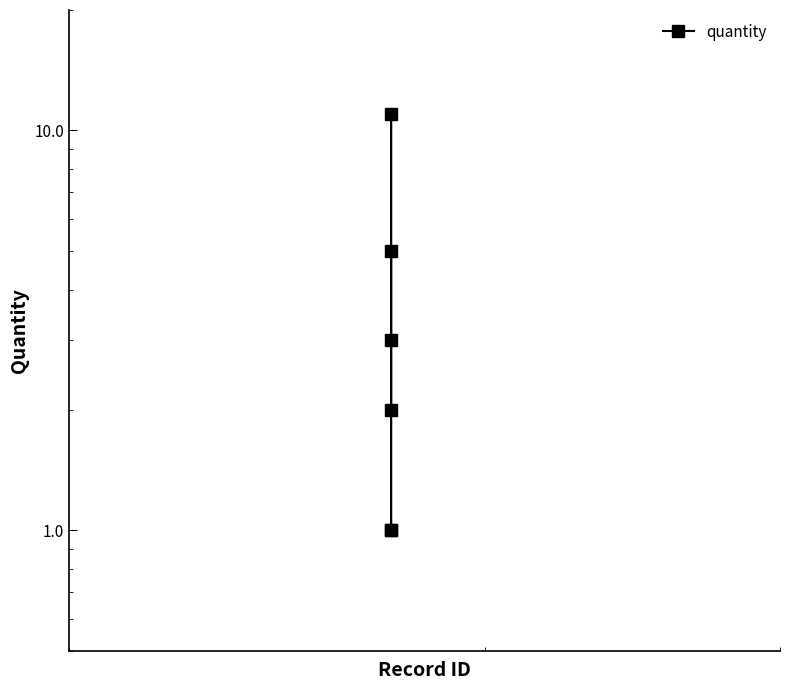

What is the average value?

4